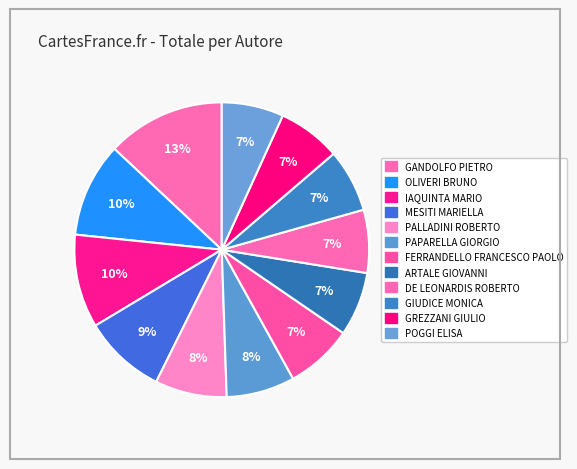

To the nearest percent, what portion does FERRANDELLO FRANCESCO PAOLO represent?

7%